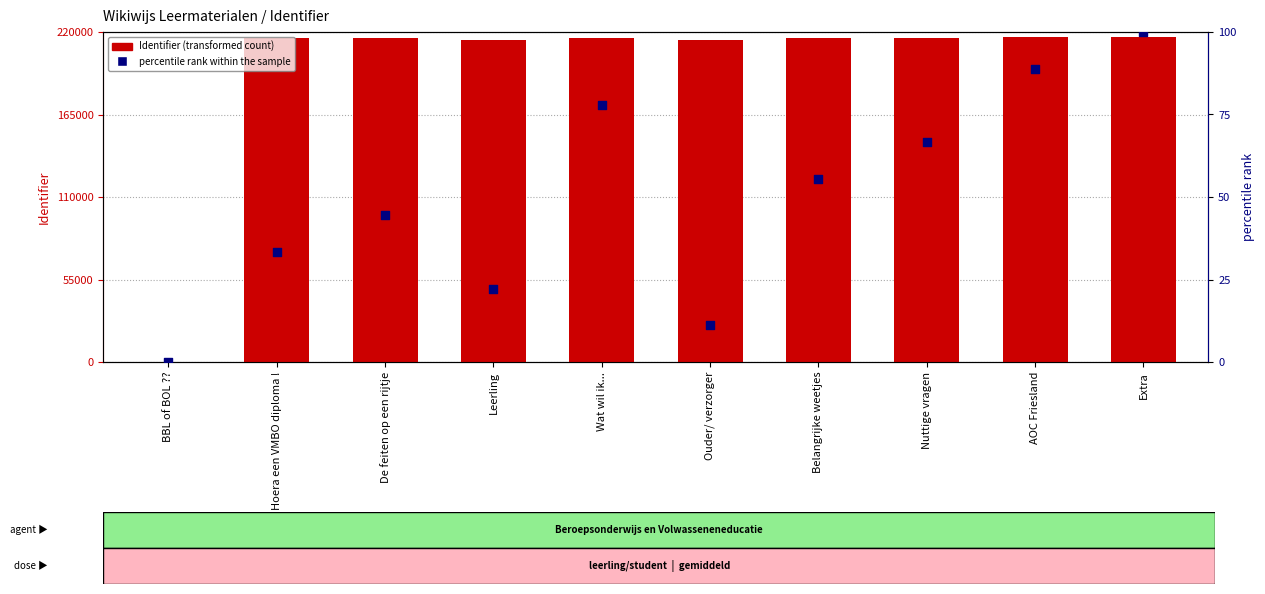

What is the total value across all series at Ouder/ verzorger?

214766.1